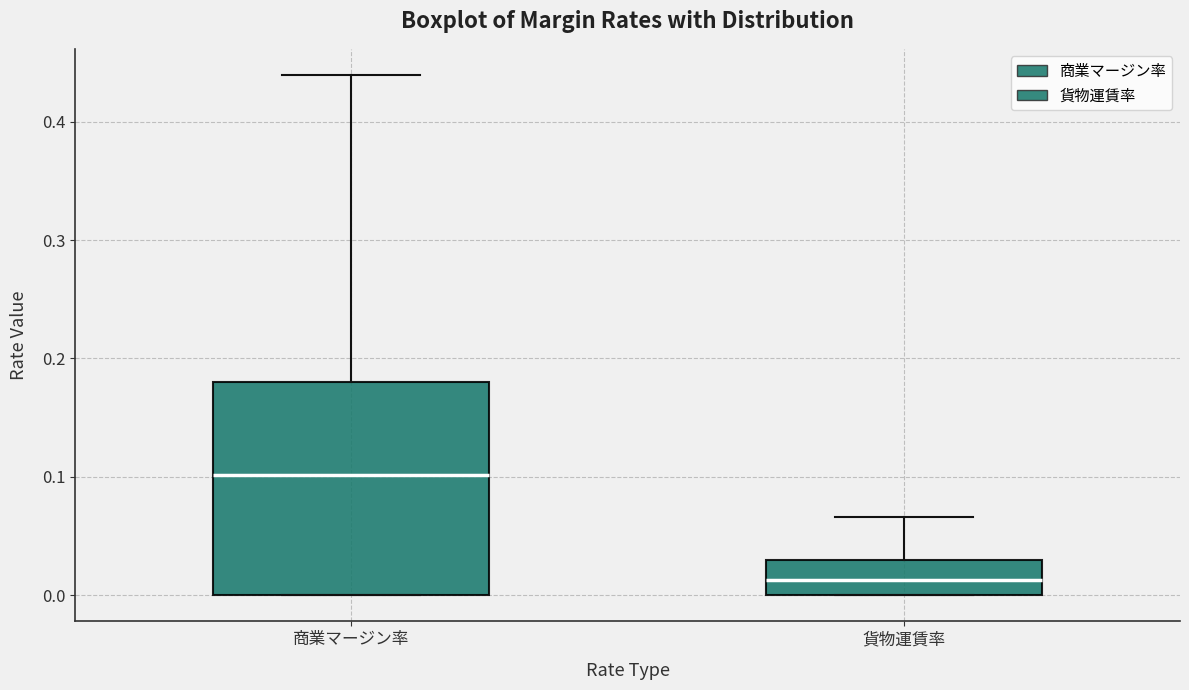

Reading left to right, read every box against the y-axis: the position of its median line, the range the box covers, and the ends of its whiskers. The values are not printed on the chart, so give them approximately, as read against the axis.

商業マージン率: median 0.10, box 0.00 to 0.18, whiskers 0.00 to 0.44
貨物運賃率: median 0.01, box 0.00 to 0.03, whiskers 0.00 to 0.07